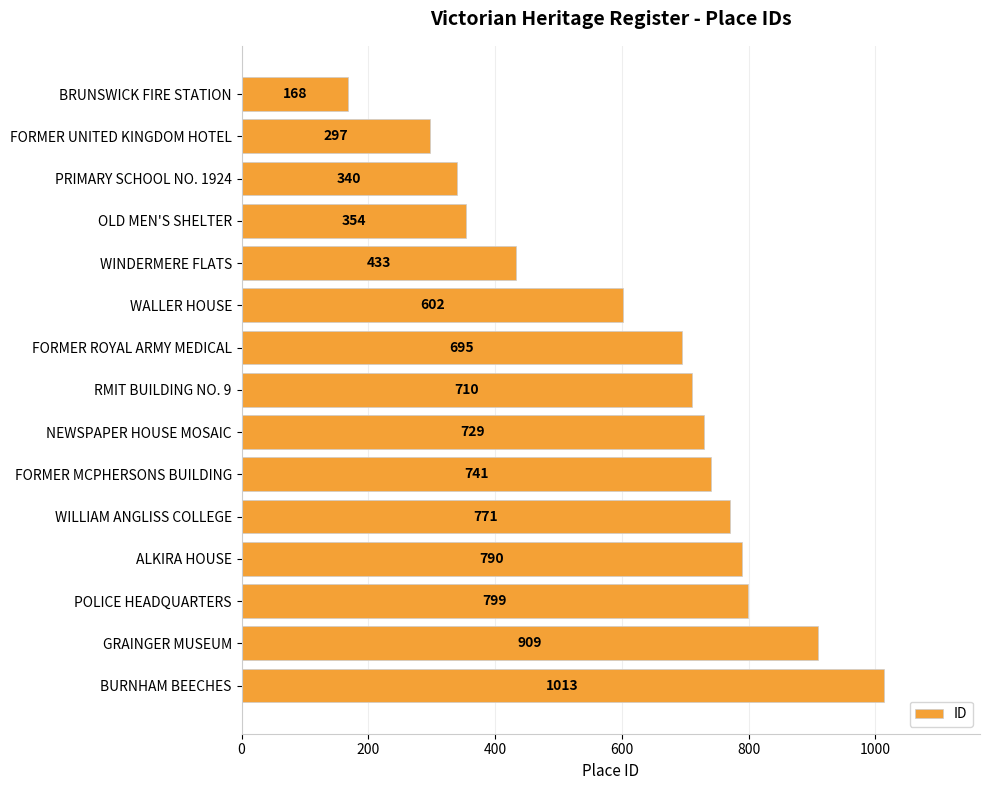

Rank the categories by value from lowest to highest.

BRUNSWICK FIRE STATION, FORMER UNITED KINGDOM HOTEL, PRIMARY SCHOOL NO. 1924, OLD MEN'S SHELTER, WINDERMERE FLATS, WALLER HOUSE, FORMER ROYAL ARMY MEDICAL, RMIT BUILDING NO. 9, NEWSPAPER HOUSE MOSAIC, FORMER MCPHERSONS BUILDING, WILLIAM ANGLISS COLLEGE, ALKIRA HOUSE, POLICE HEADQUARTERS, GRAINGER MUSEUM, BURNHAM BEECHES